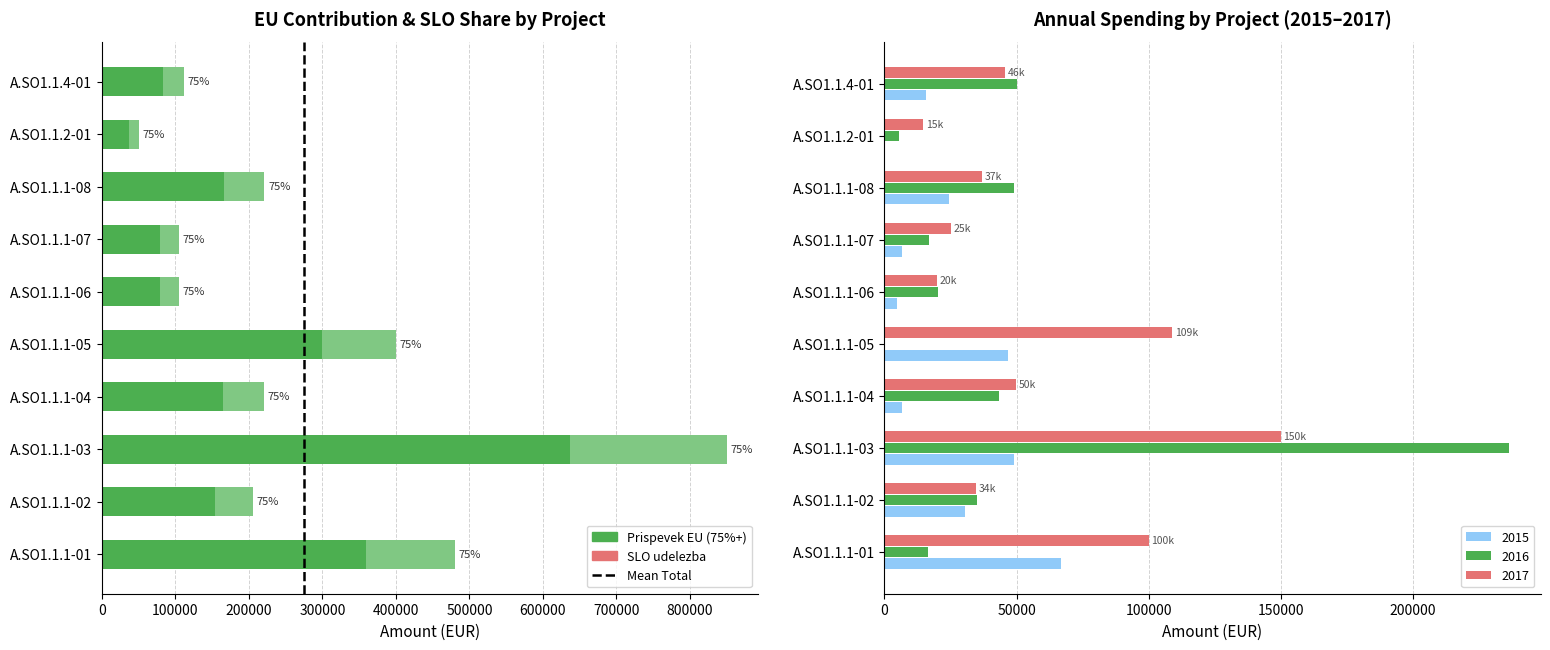

What position from the left is A.SO1.1.1-06?

6